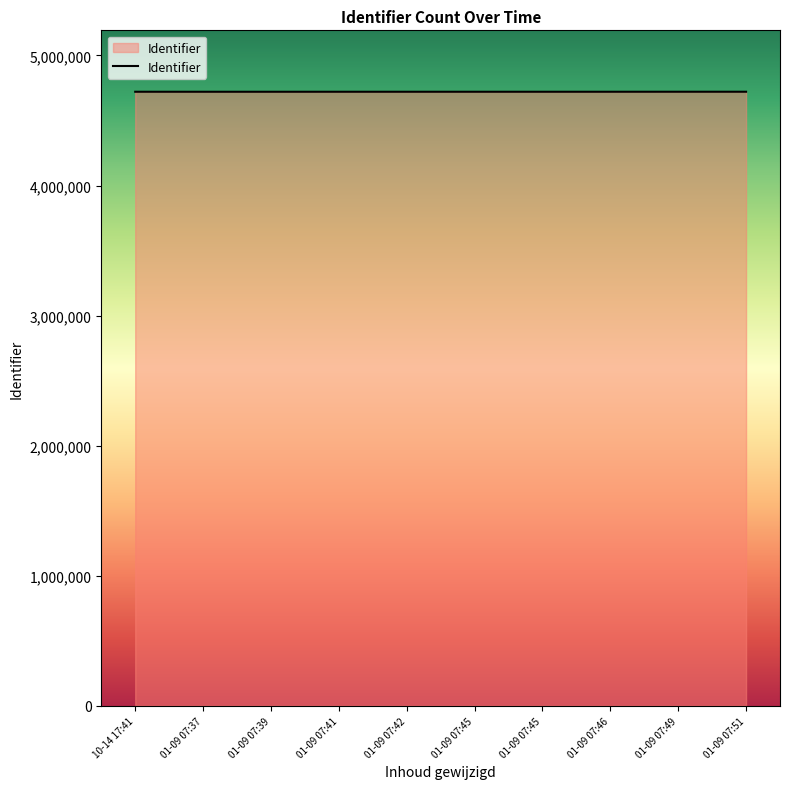

Reading left to right, transcribe all the data shown in this chart.

4720900	4720798	4720800	4720892	4720890	4720896	4720894	4720898	4720990	4720992